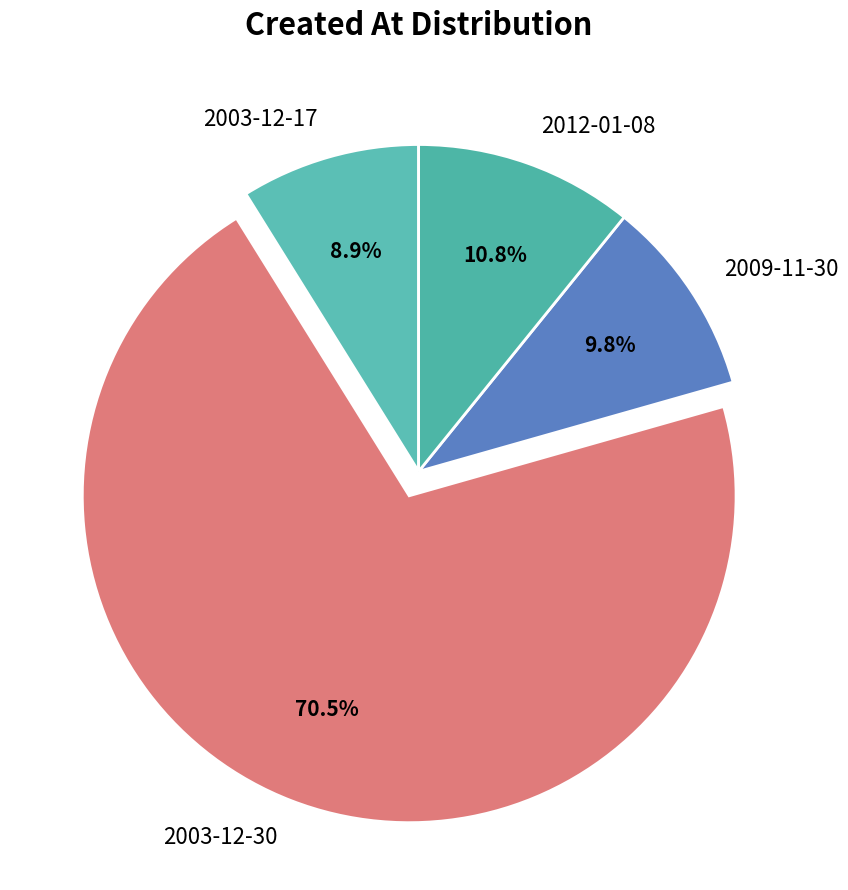

To the nearest percent, what is the difference between the largest and smallest slice percentages?

62%